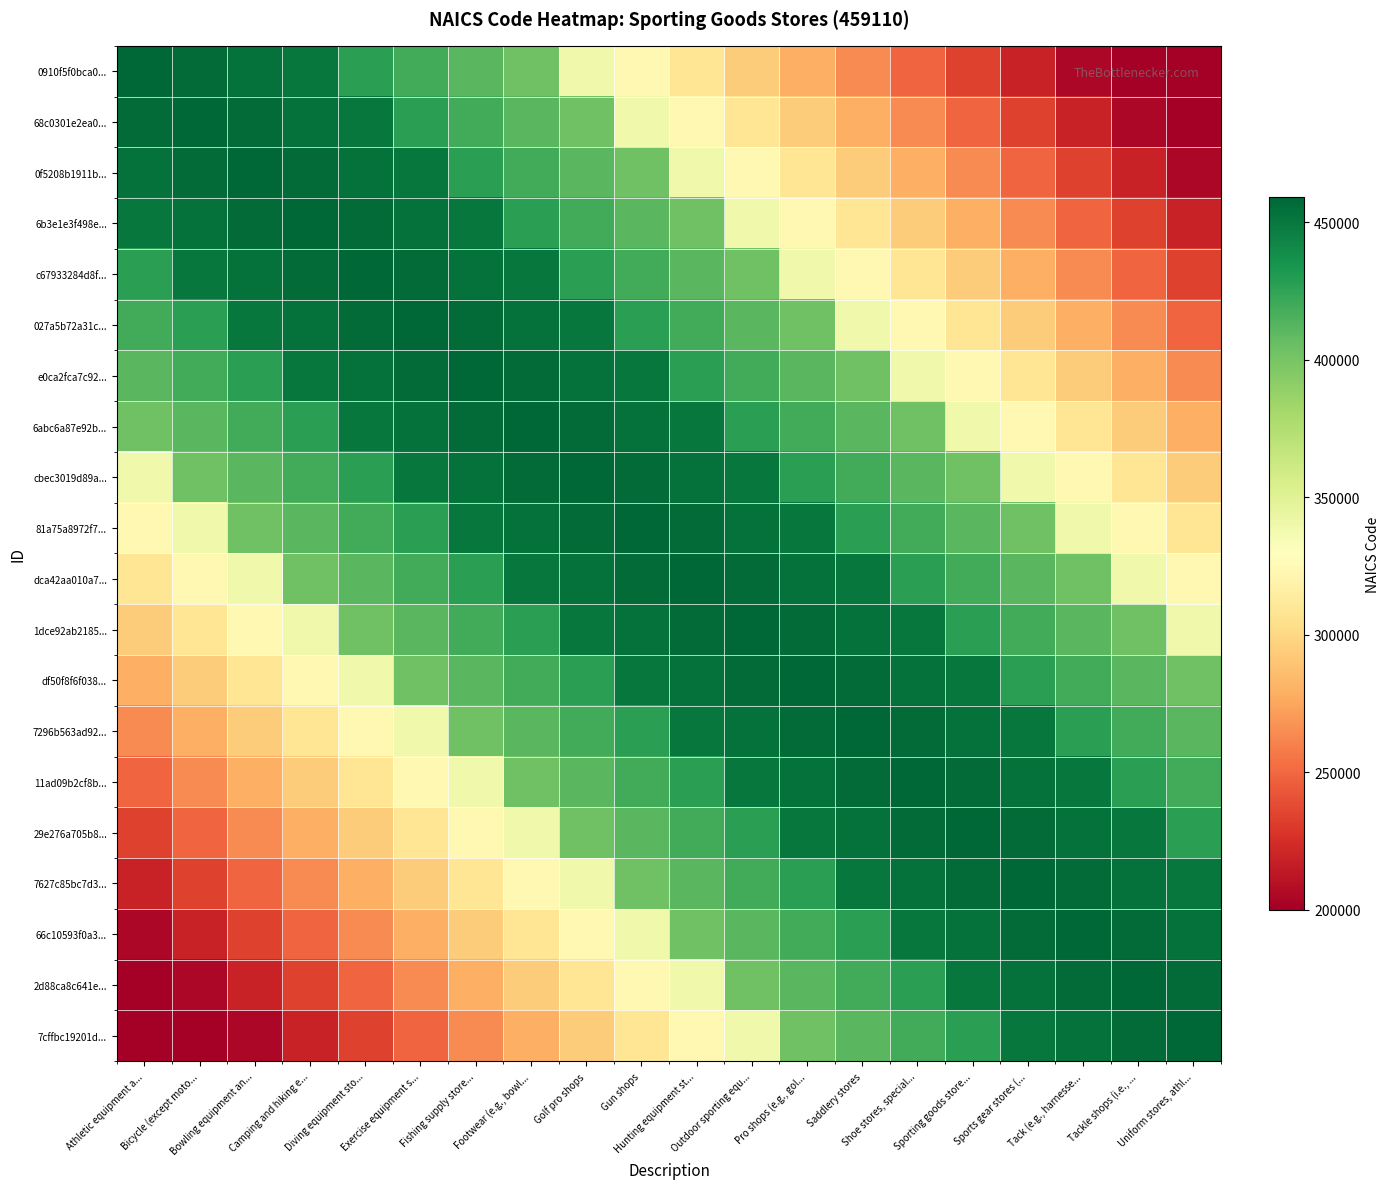

Rank the series by their maximum value, from lowest to highest.

0910f5f0bca0..., 68c0301e2ea0..., 0f5208b1911b..., 6b3e1e3f498e..., c67933284d8f..., 027a5b72a31c..., e0ca2fca7c92..., 6abc6a87e92b..., cbec3019d89a..., 81a75a8972f7..., dca42aa010a7..., 1dce92ab2185..., df50f8f6f038..., 7296b563ad92..., 11ad09b2cf8b..., 29e276a705b8..., 7627c85bc7d3..., 66c10593f0a3..., 2d88ca8c641e..., 7cffbc19201d...